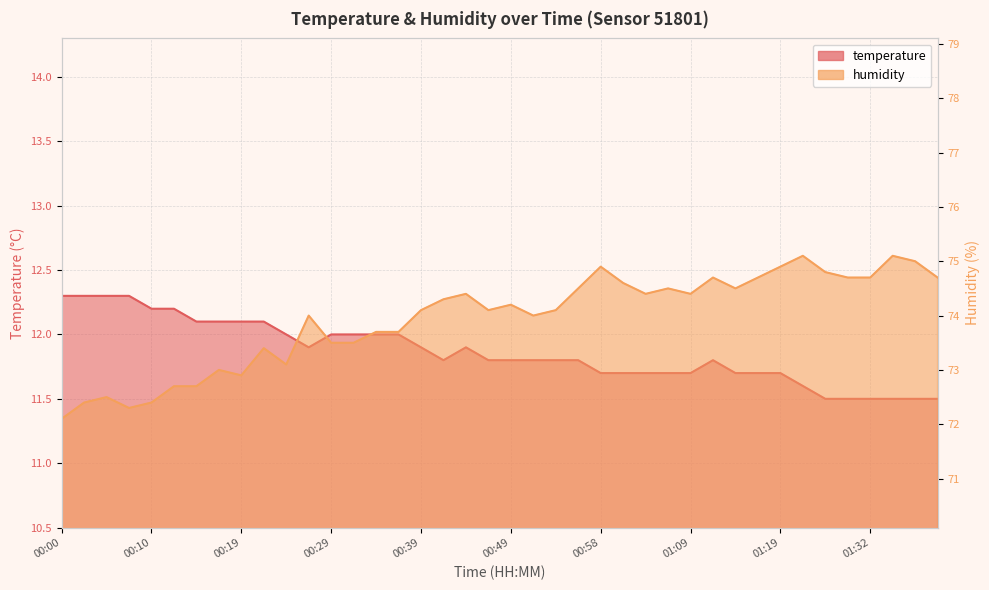

How many series are shown in this chart?

2